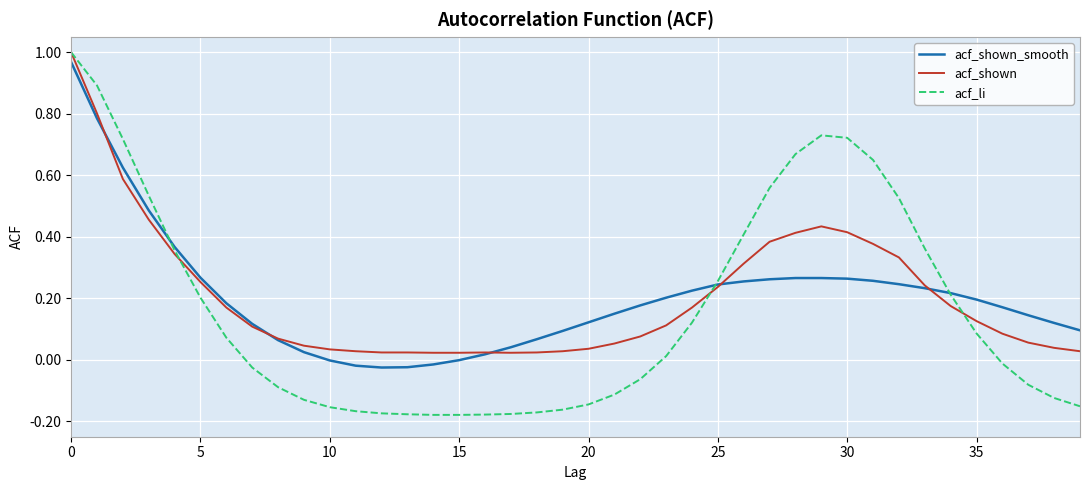

After their last crossing, which series has the higher values: acf_shown_smooth or acf_li?

acf_shown_smooth